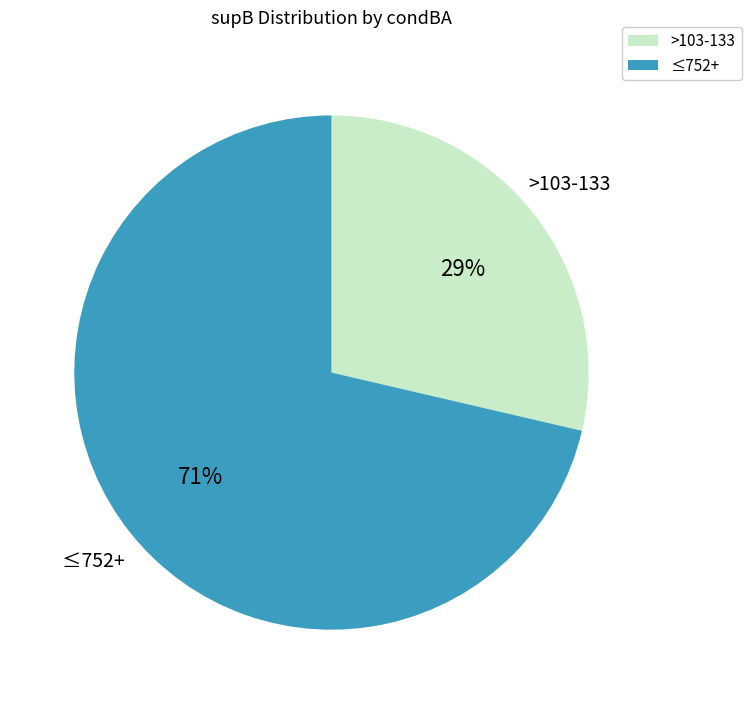

Count the number of slices in the pie.

2